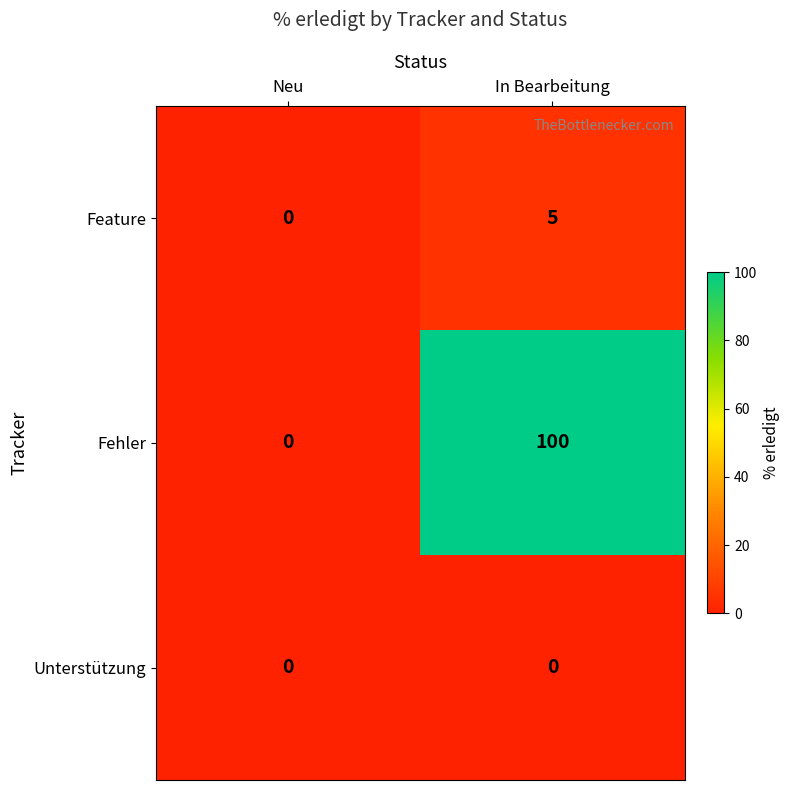

What is the difference between the Fehler values at Neu and In Bearbeitung?

100